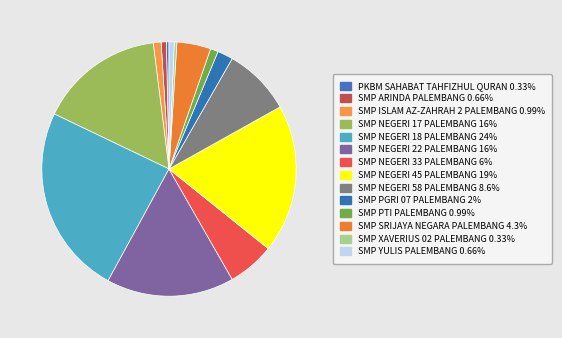

Combined, do SMP SRIJAYA NEGARA PALEMBANG and SMP NEGERI 45 PALEMBANG account for over 50%?

No